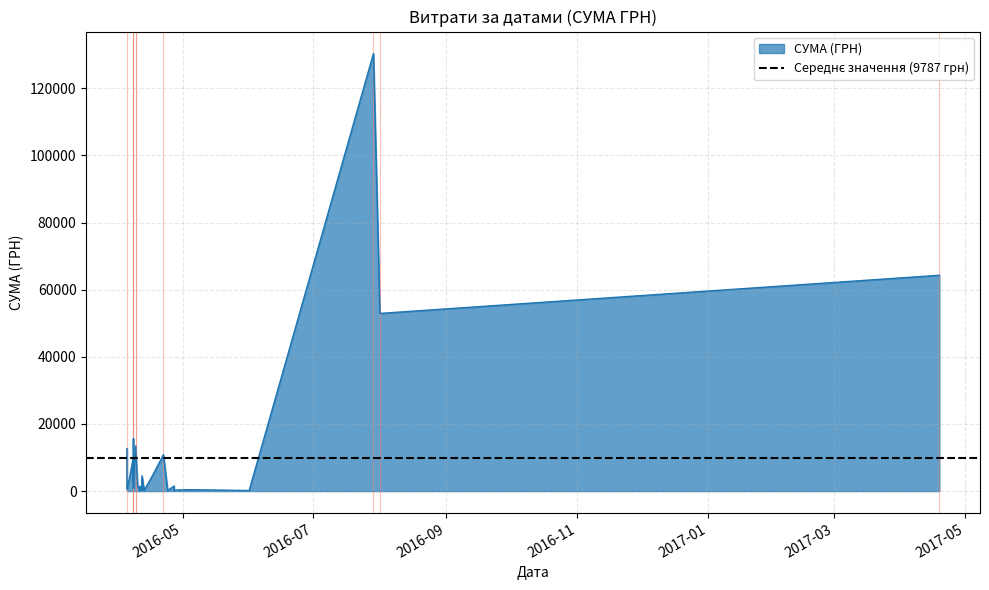

Rank the categories by value from highest to lowest.

29.07.2016, 19.04.2017, 01.08.2016, 08.04.2016, 09.04.2016, 09.04.2016, 05.04.2016, 22.04.2016, 08.04.2016, 08.04.2016, 08.04.2016, 08.04.2016, 08.04.2016, 17.04.2016, 12.04.2016, 08.04.2016, 12.04.2016, 06.04.2016, 08.04.2016, 08.04.2016, 27.04.2016, 11.04.2016, 12.04.2016, 10.04.2016, 08.04.2016, 13.04.2016, 11.04.2016, 12.04.2016, 05.04.2016, 11.04.2016, 04.05.2016, 13.04.2016, 27.04.2016, 11.04.2016, 12.04.2016, 13.04.2016, 24.04.2016, 01.06.2016, 27.04.2016, 11.04.2016